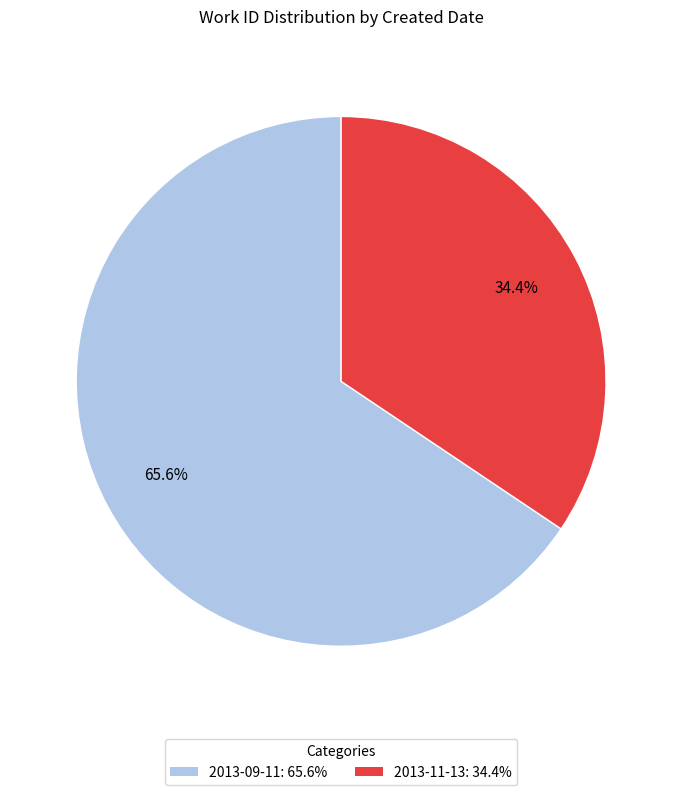

What is the largest slice in the pie chart?

2013-09-11